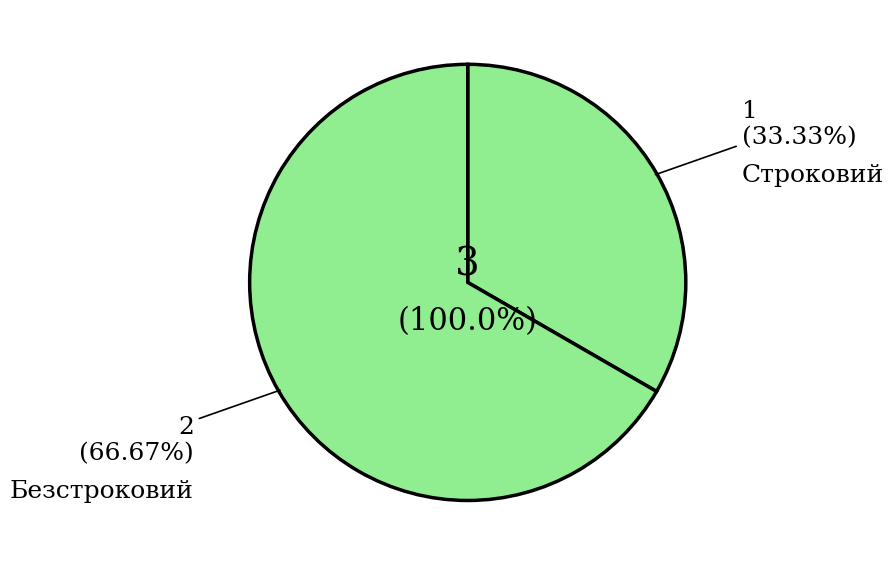

The Безстроковий slice represents 67% of the pie. True or false?

True